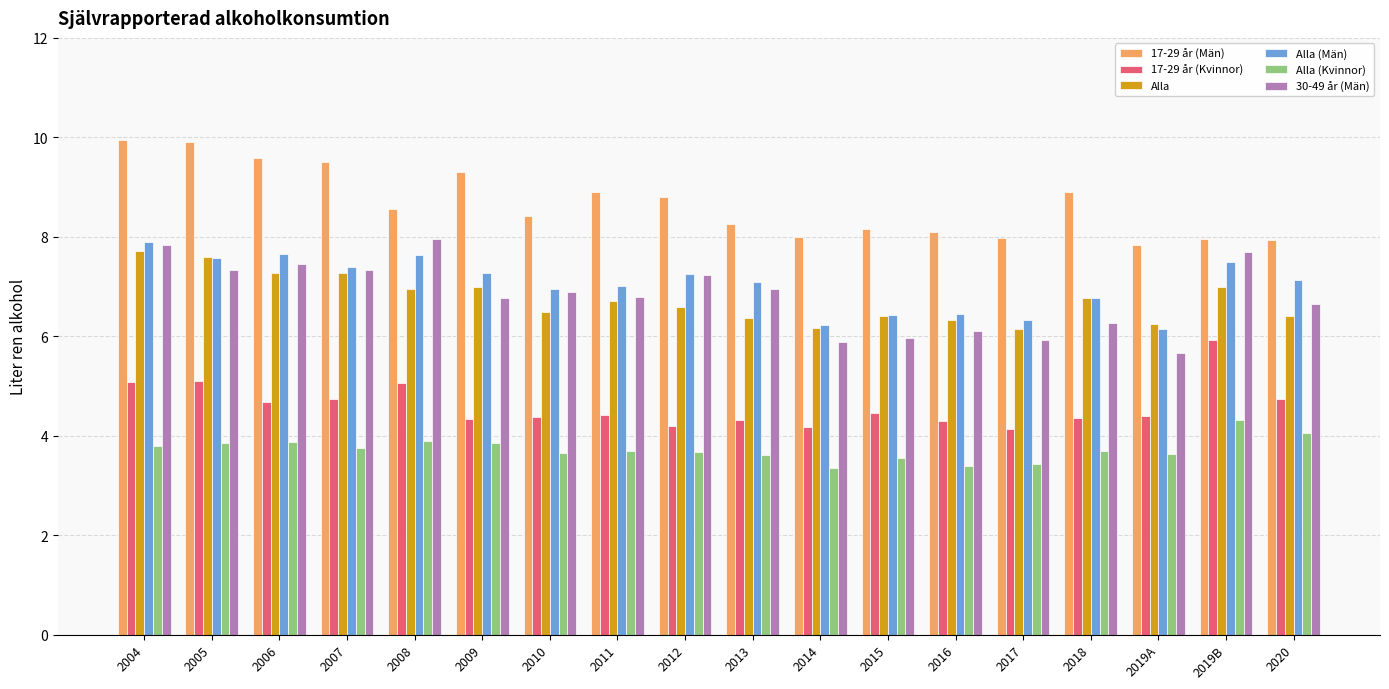

What is the sum of all 17-29 år (Kvinnor) values?

82.8